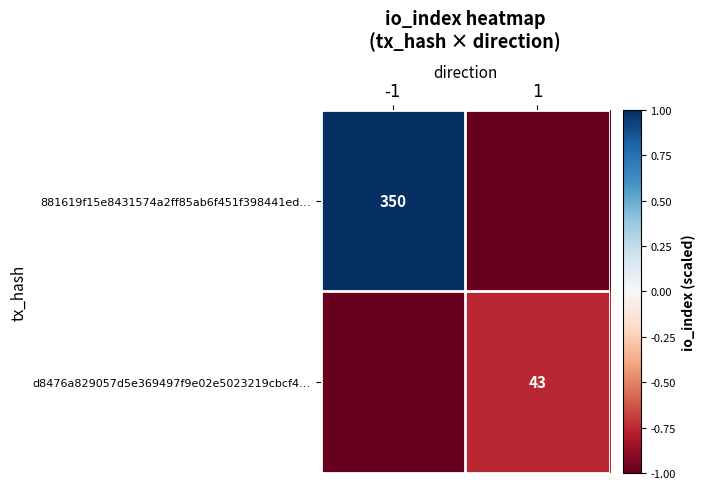

True or false: d8476a829057d5e369497f9e02e5023219cbcf4… has a value of 43 at 1.

True